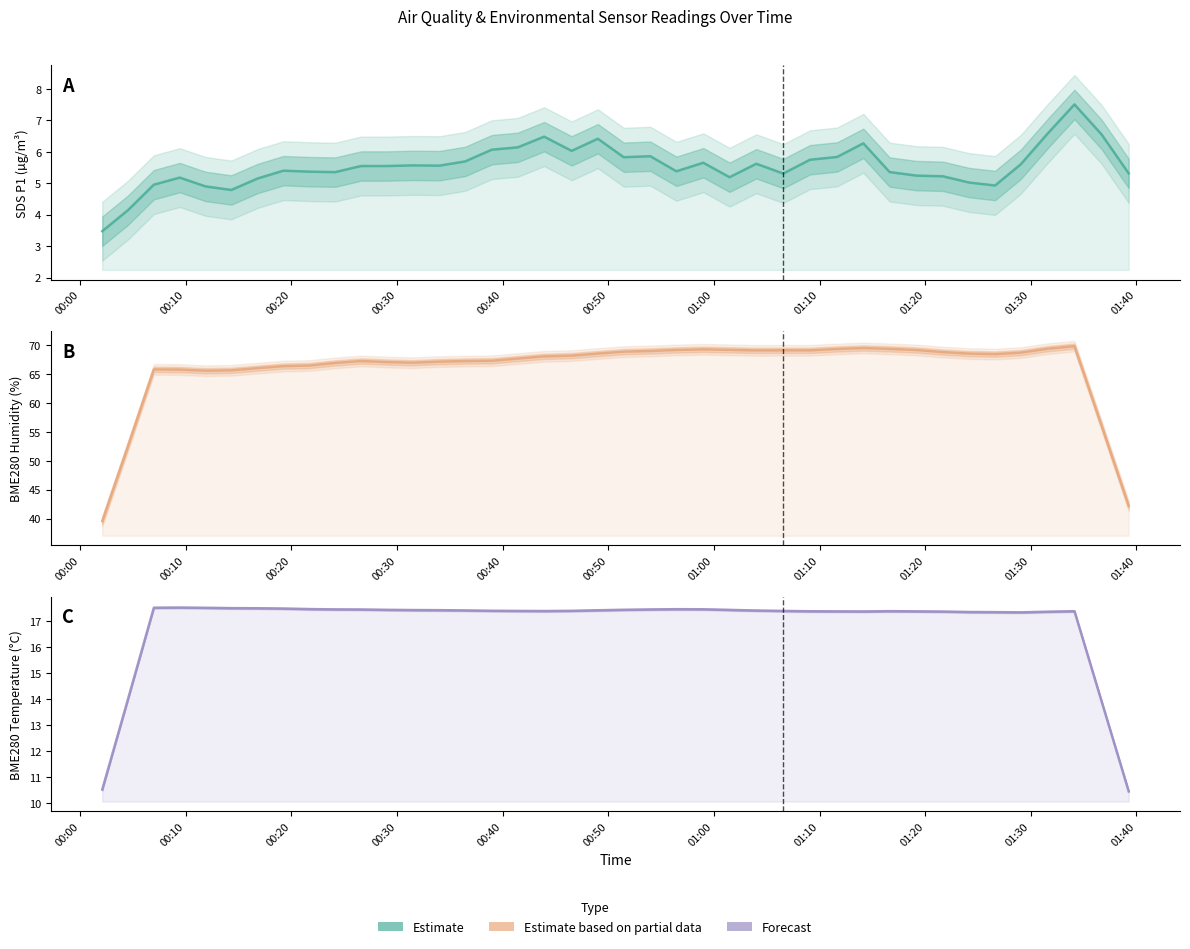

How many lines are shown in the chart?

3